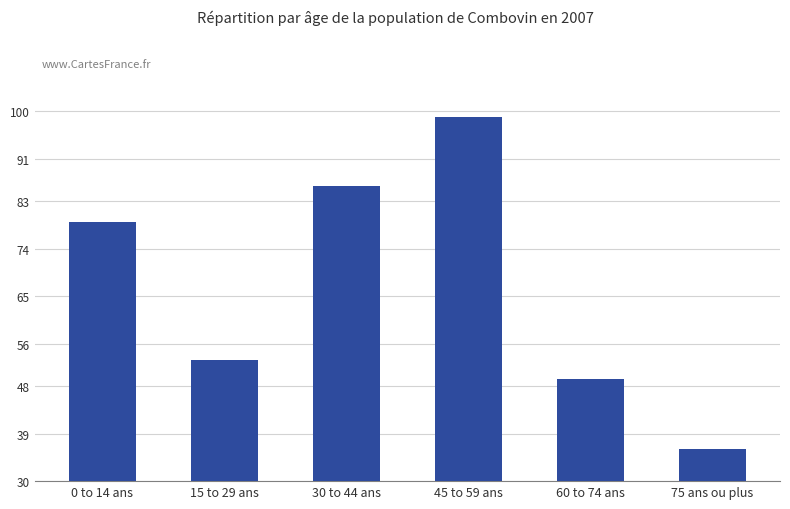

Which category has the highest value across all series?

45 to 59 ans